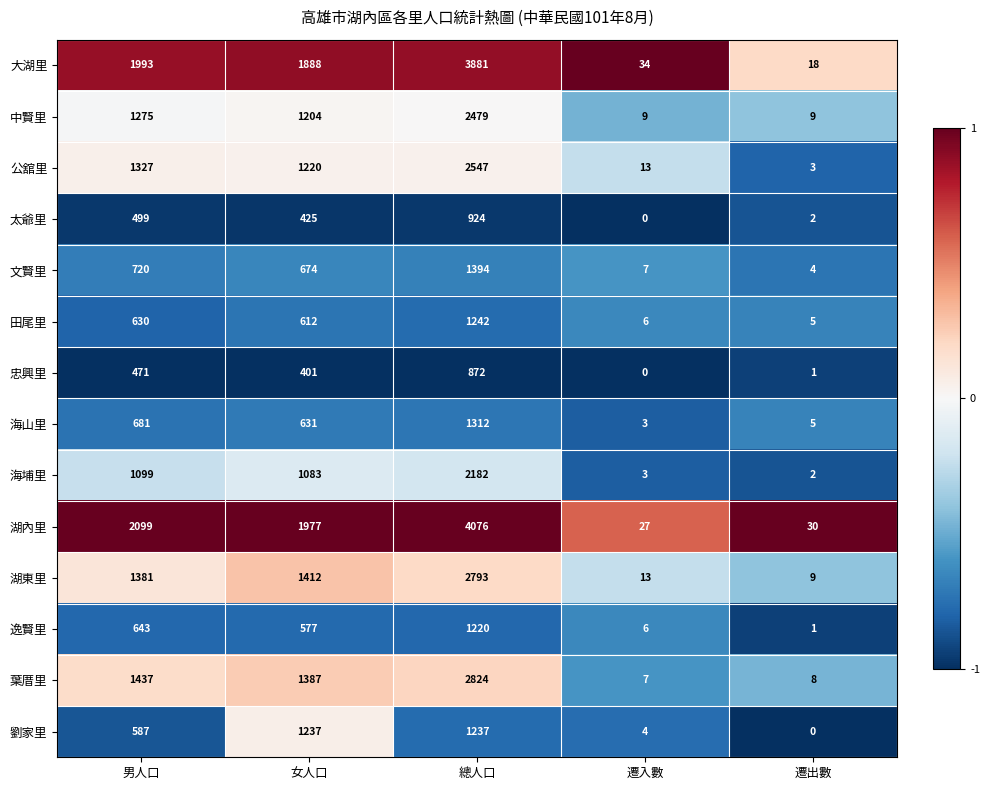

At which label is 海埔里 closest to 1092?

男人口